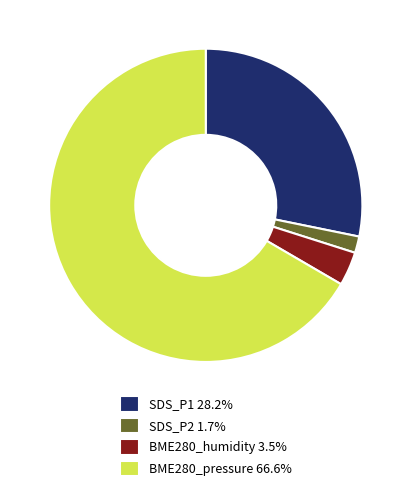

Is there a majority slice in this chart?

Yes